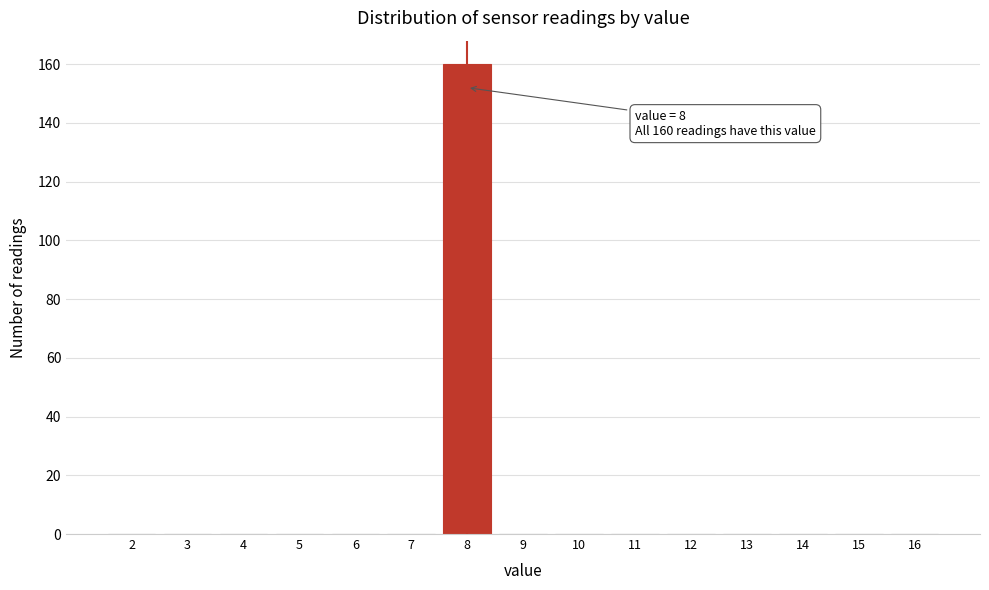

Over which range of the x-axis is the bar tallest?

7.5 to 8.5